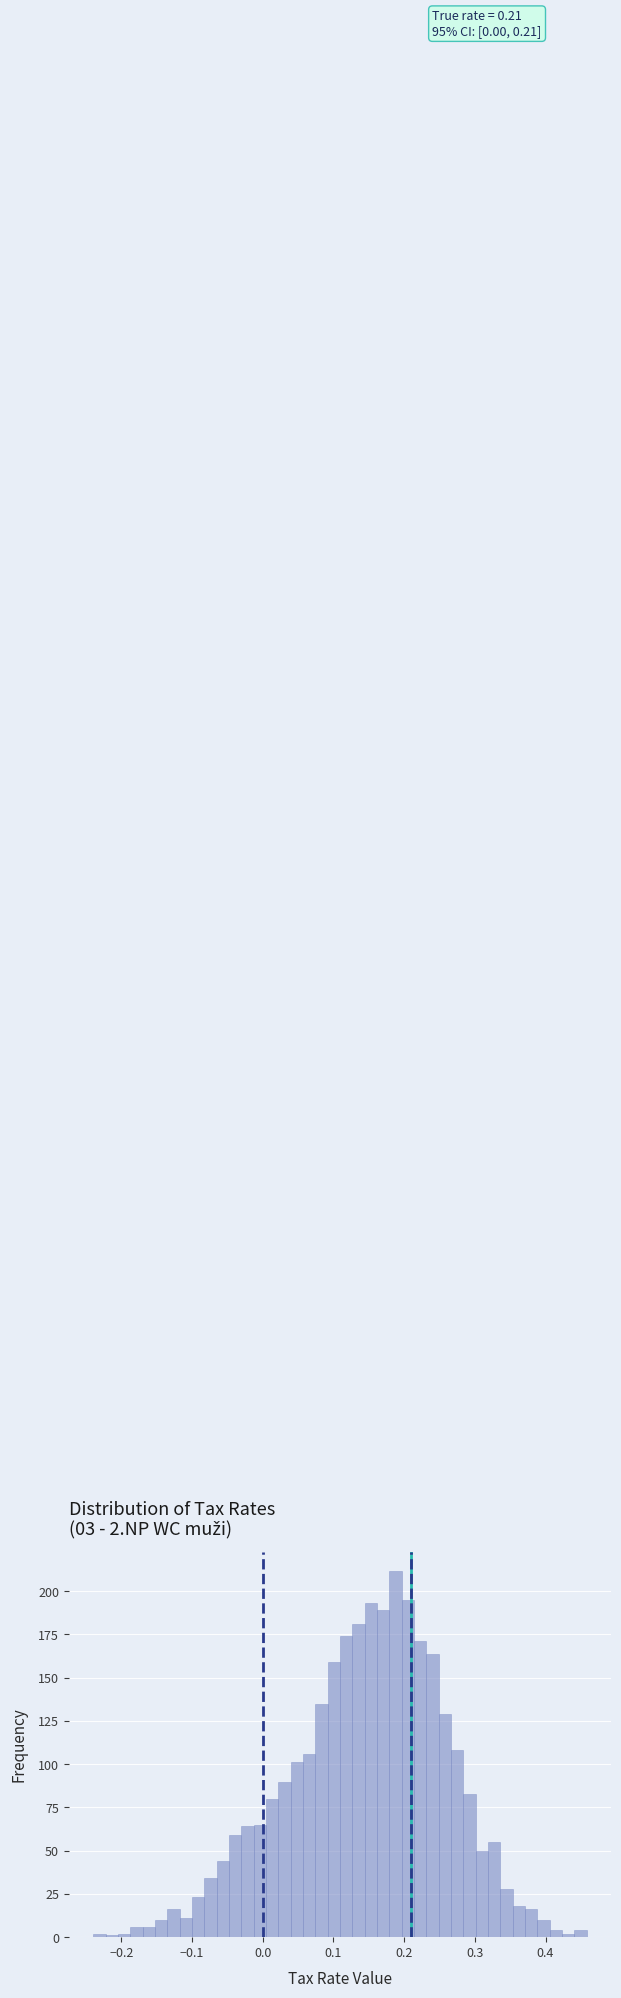

Read against the x-axis, roughly where is the centre of the tallest bar?

0.19